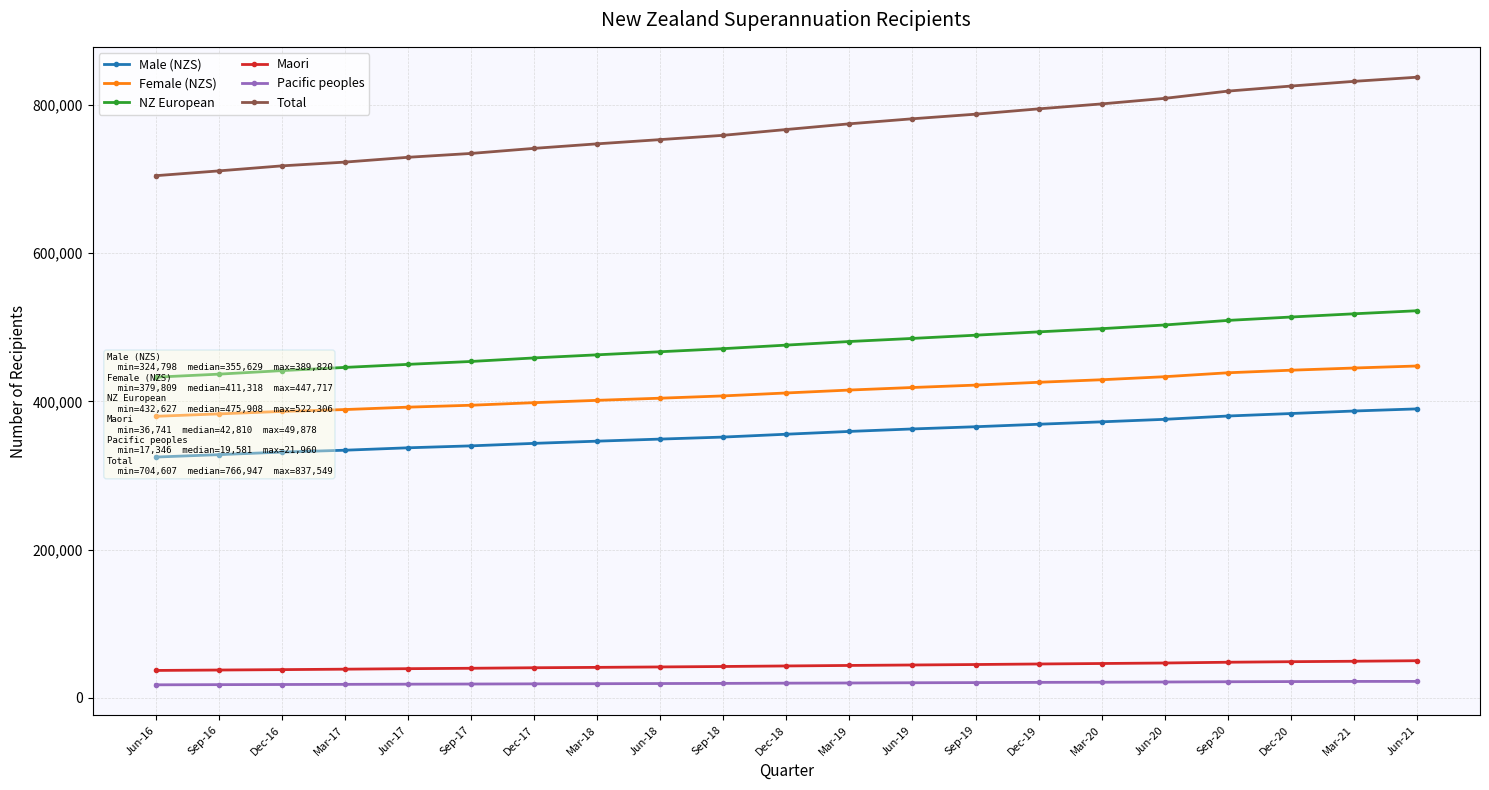

The value of Pacific peoples at Jun-18 is 19077. True or false?

True